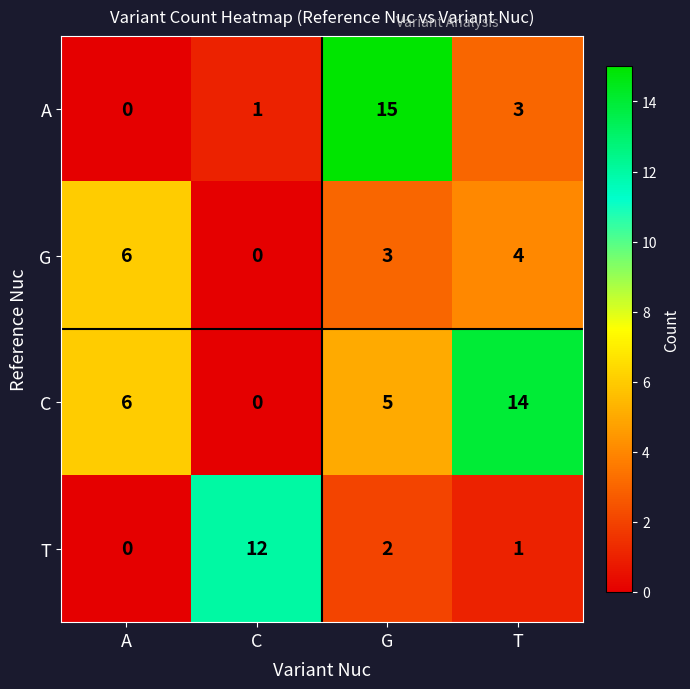

How many data points in G are less than 4?

2